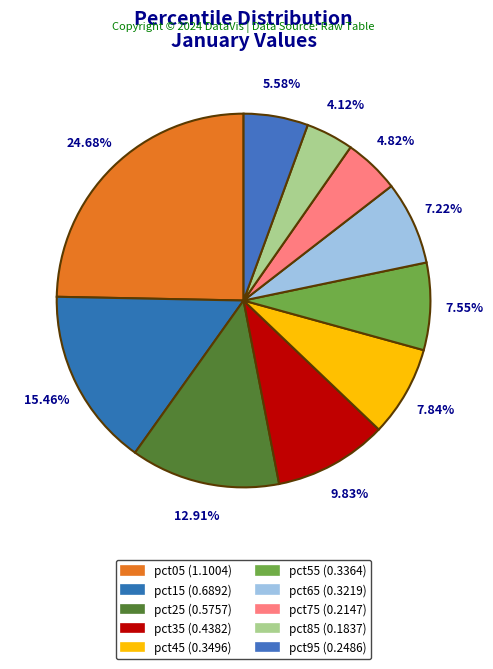

How many slices are in this pie chart?

10